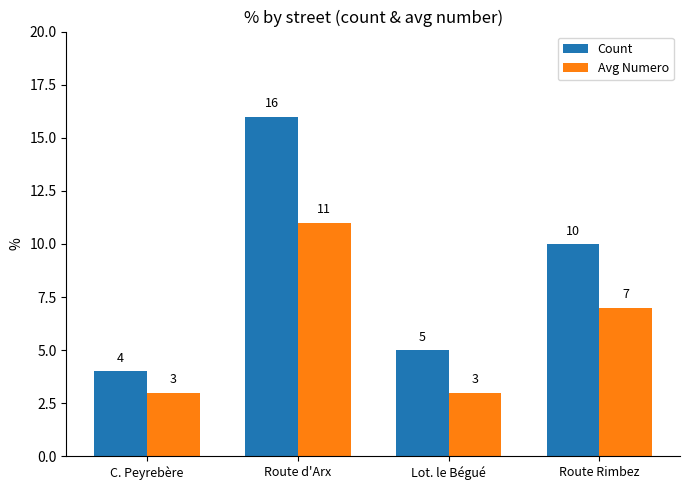

What is the label of the 3rd bar from the left?

Lot. le Bégué